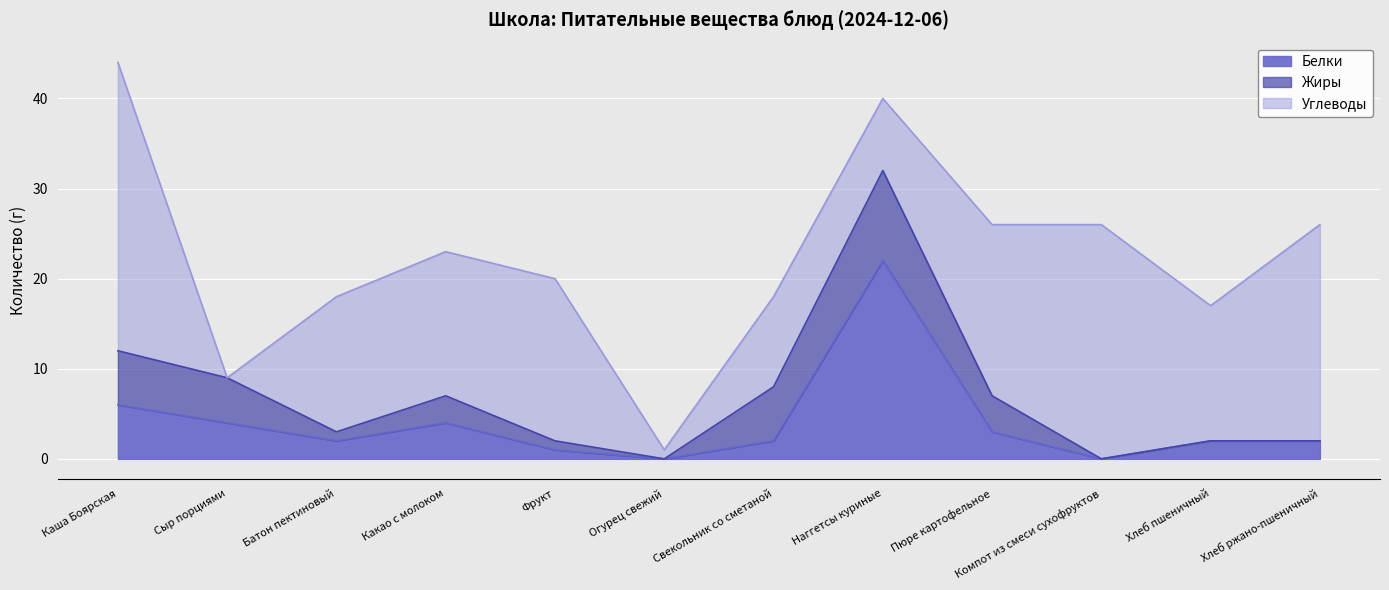

How many values in Белки are above zero?

10